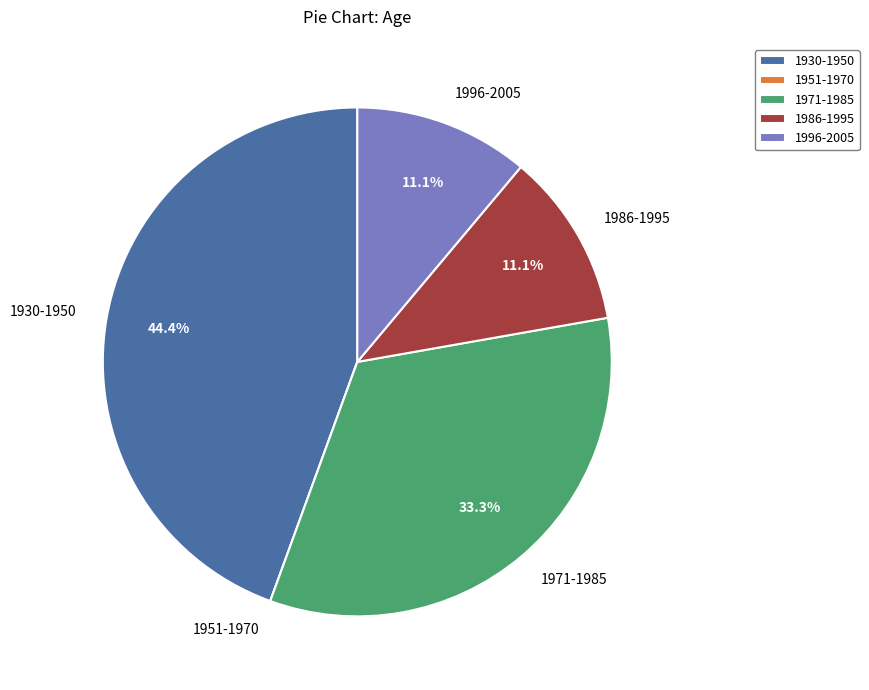

Which category has the biggest portion of the pie?

1930-1950